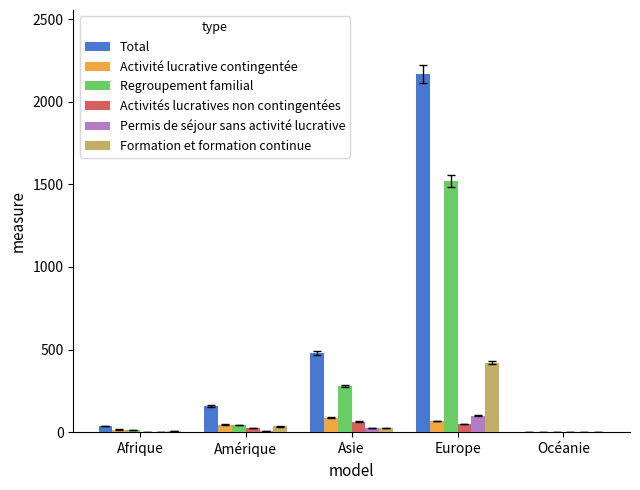

What is the maximum value for Total?

2165